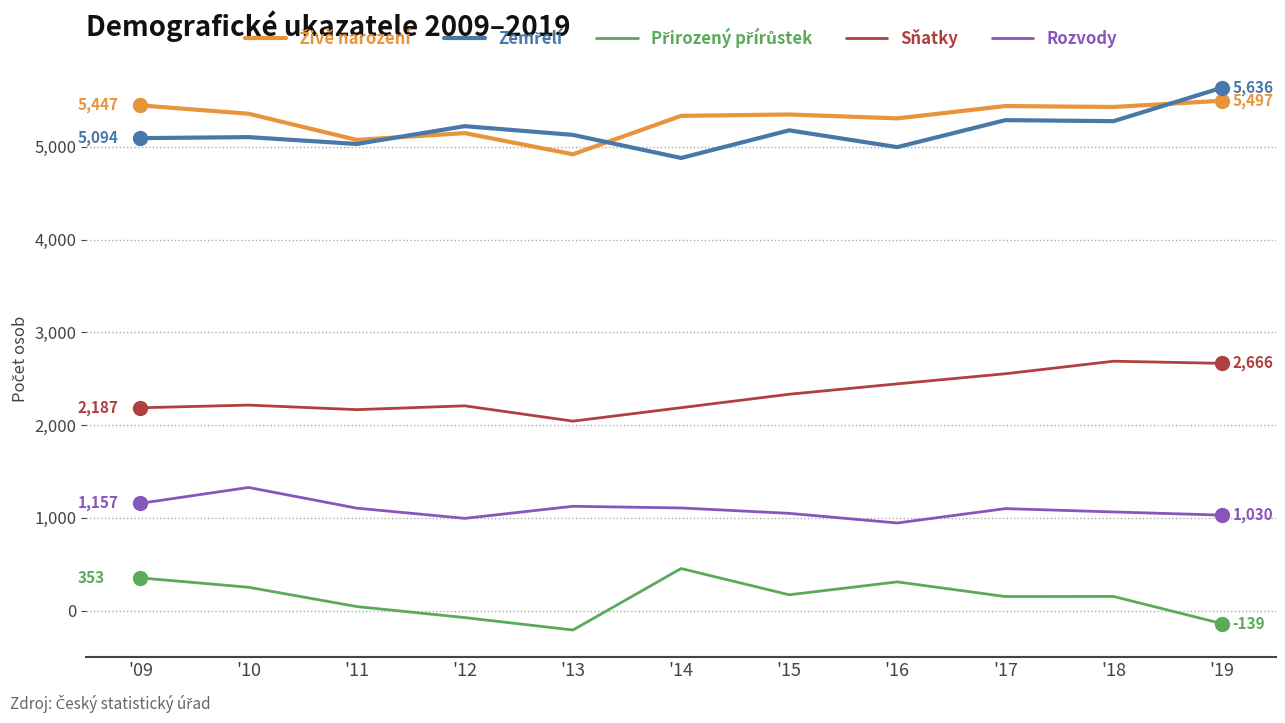

The value of Rozvody at '19 is 1030. True or false?

True